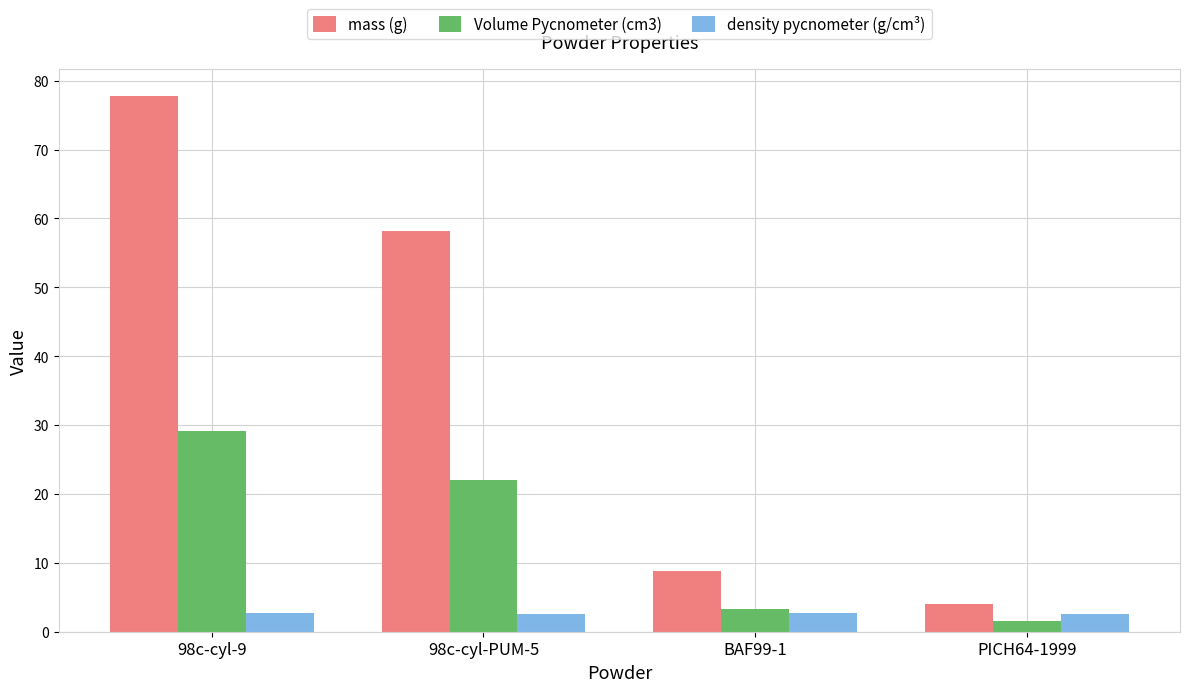

The value of Volume Pycnometer (cm3) at 98c-cyl-PUM-5 is 22.0. True or false?

True